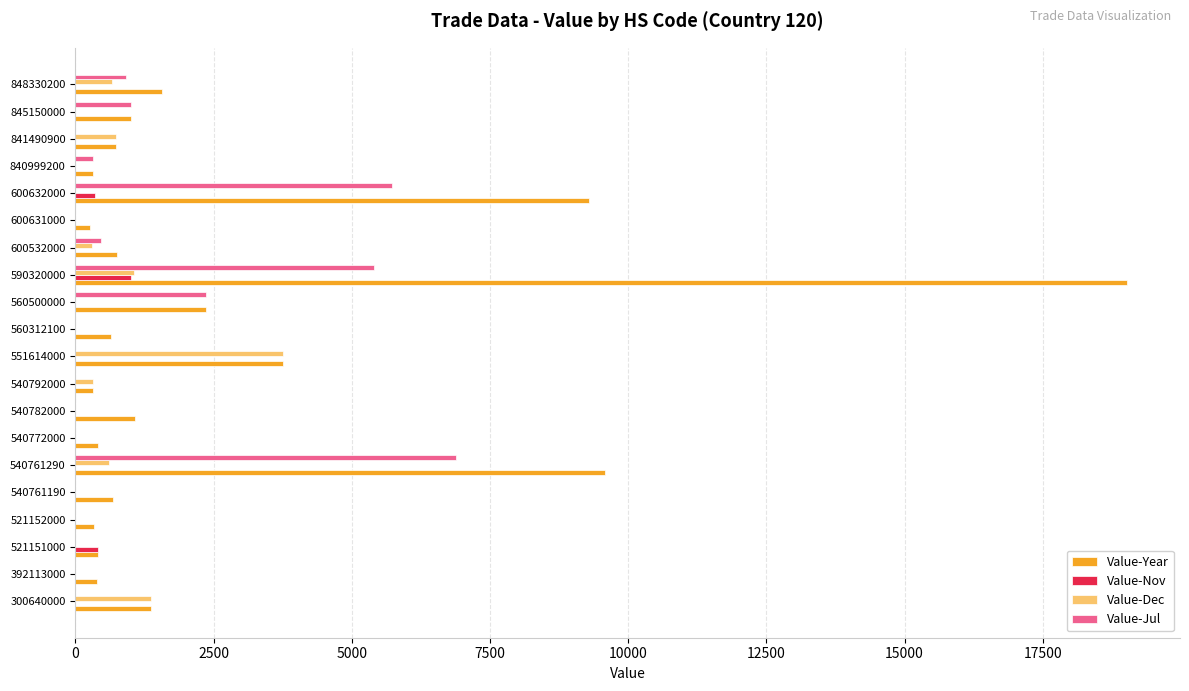

Which series changed the most between 300640000 and 540761290?

Value-Year